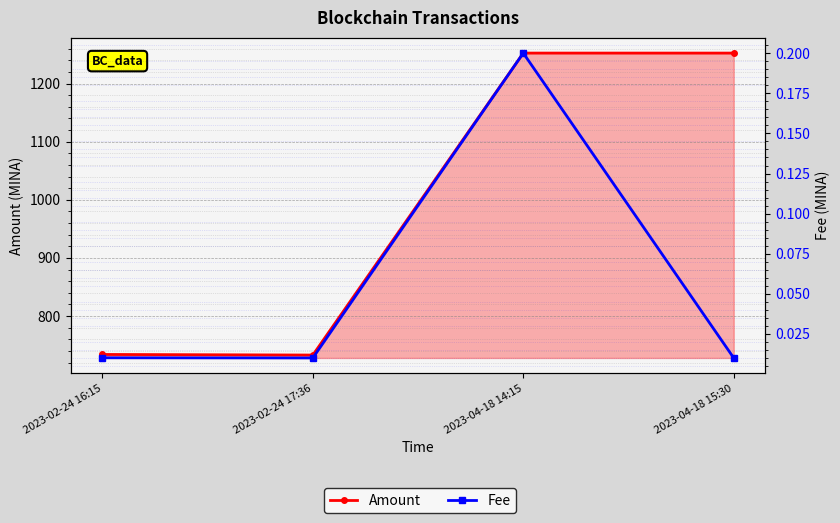

Which series has the largest range (max minus min)?

Amount